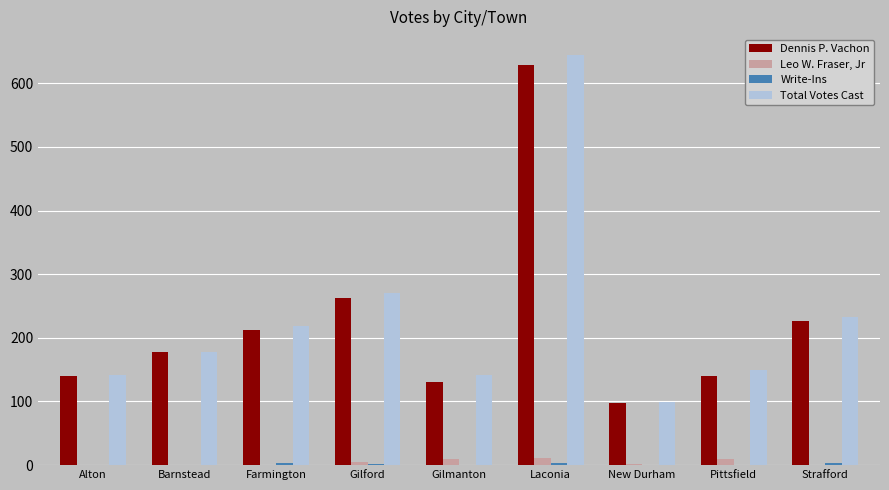

How many data points does each series have?

9